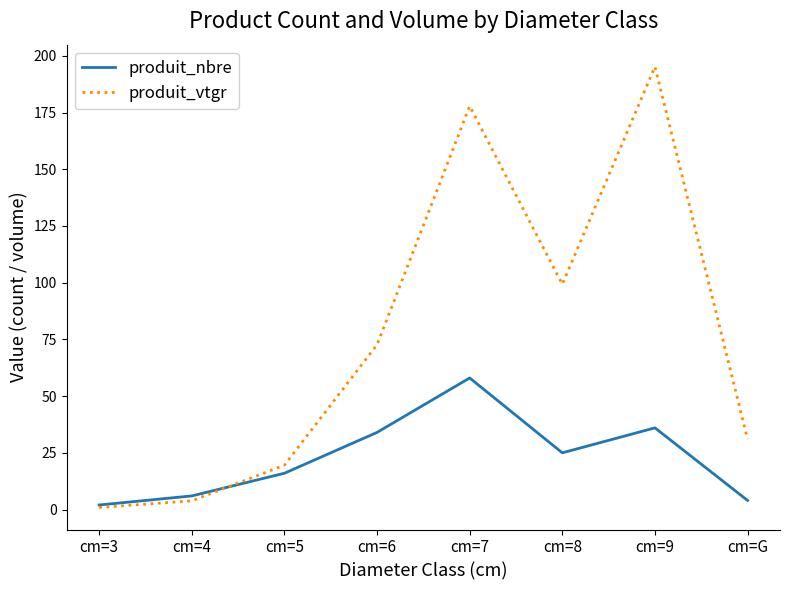

Which series has the largest total across all categories?

produit_vtgr